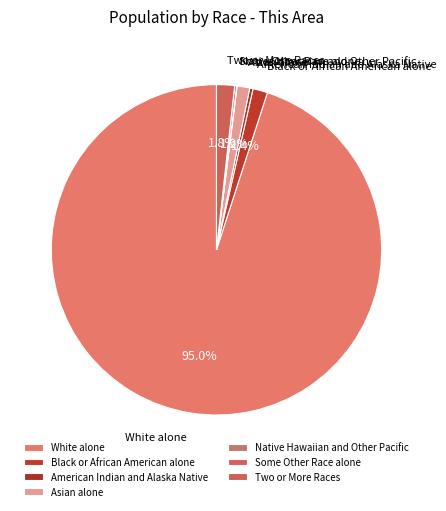

To the nearest percent, what portion does Asian alone represent?

1%